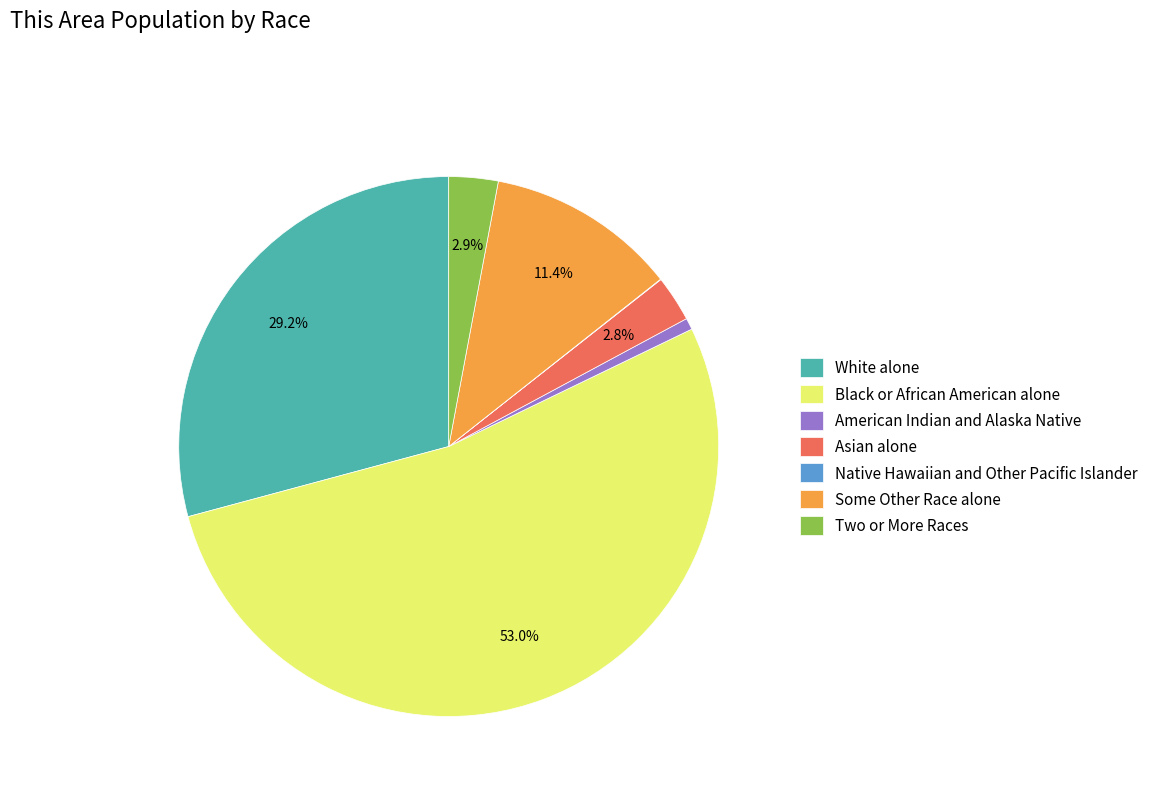

Approximately how many times larger is the value at White alone compared to Black or African American alone?

0.6